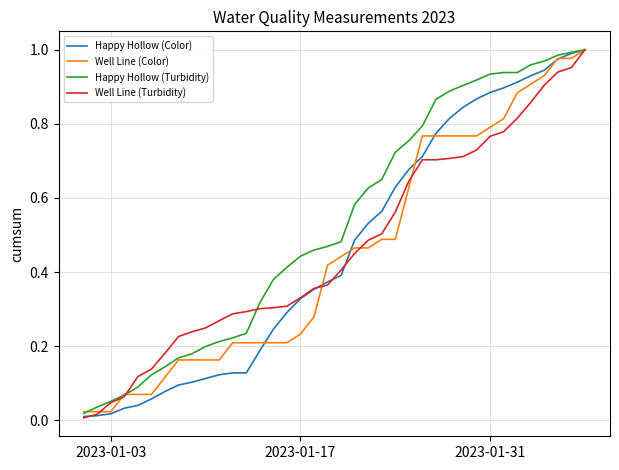

What are all the series names shown in the legend?

Happy Hollow (Color), Well Line (Color), Happy Hollow (Turbidity), Well Line (Turbidity)